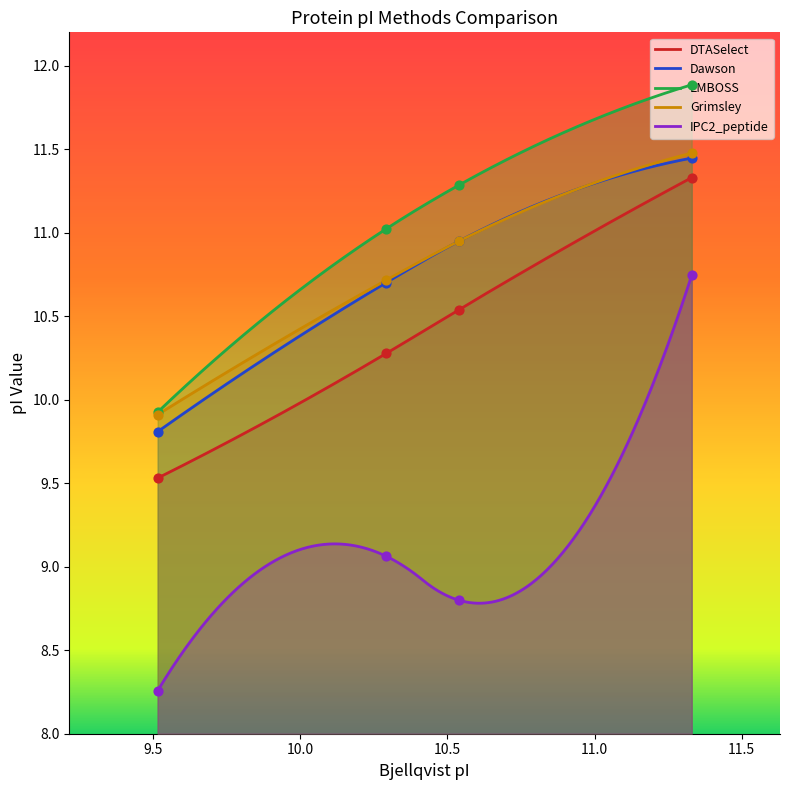

Which series reaches the minimum Y coordinate?

IPC2_peptide